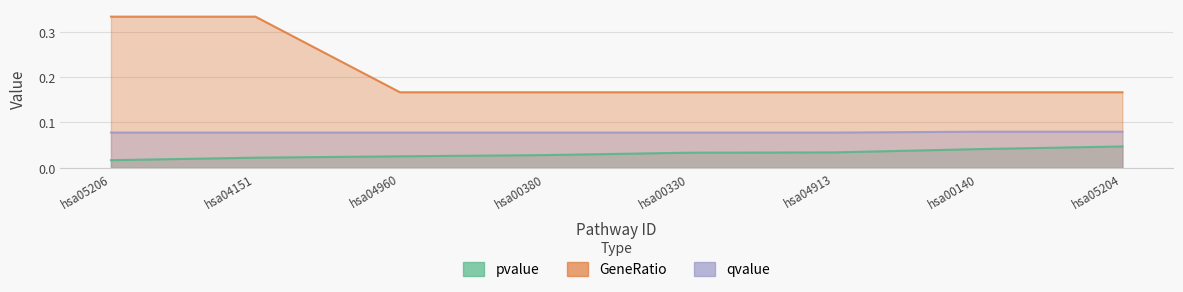

True or false: qvalue has more than 1 interior local peaks.

False